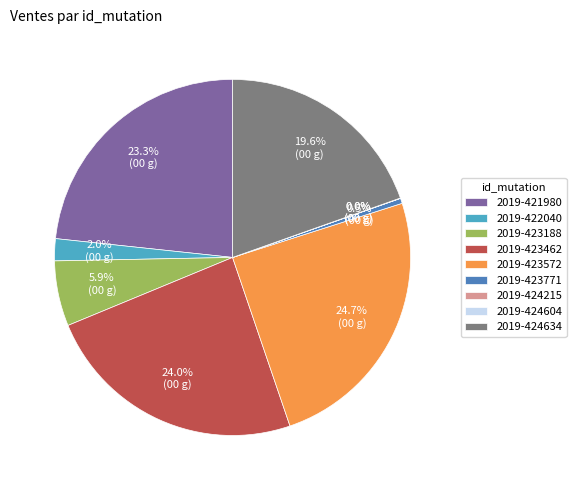

To the nearest percent, what percentage of the pie is 2019-422040?

2%